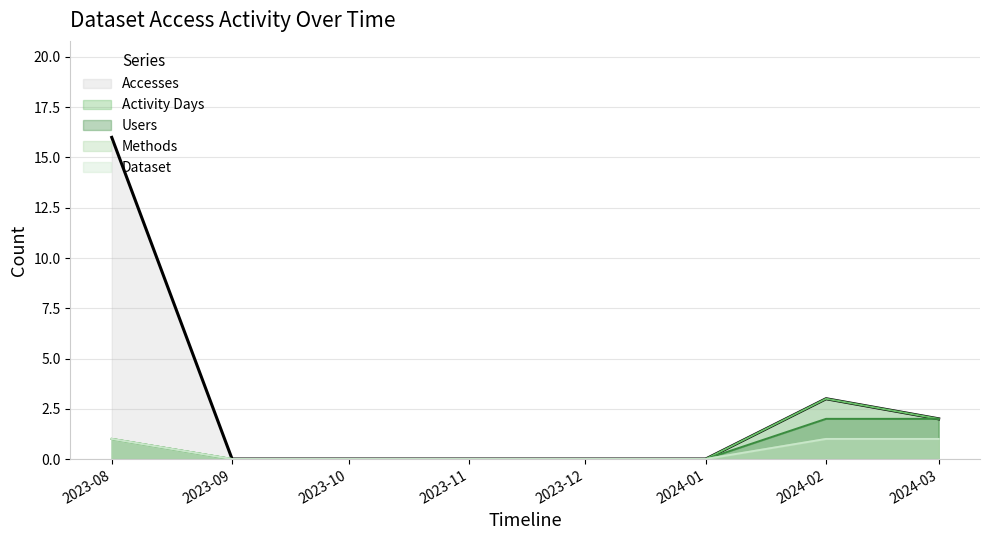

How many positive values does the Methods series have?

3